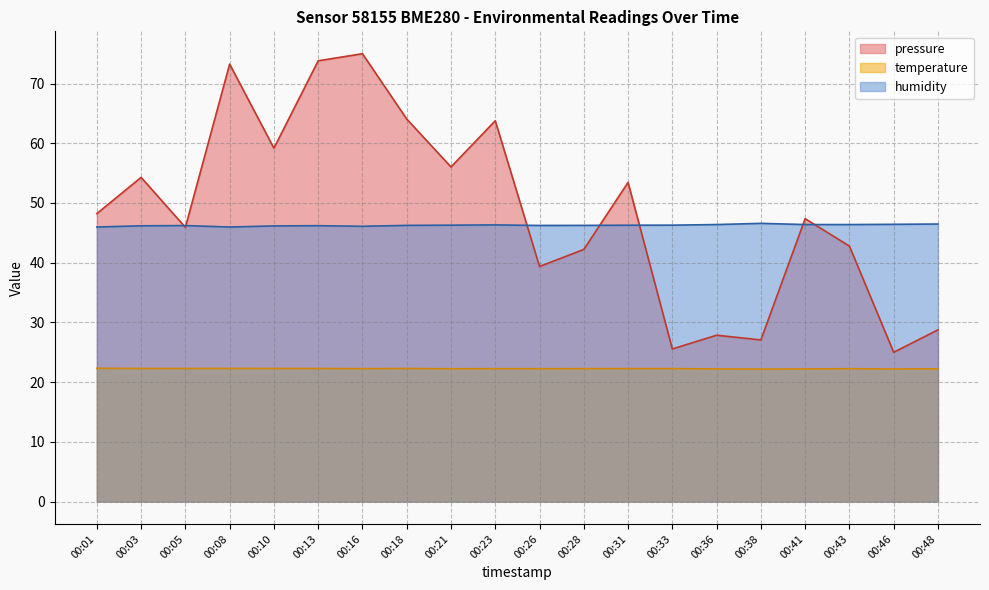

Which series has the largest range (max minus min)?

pressure